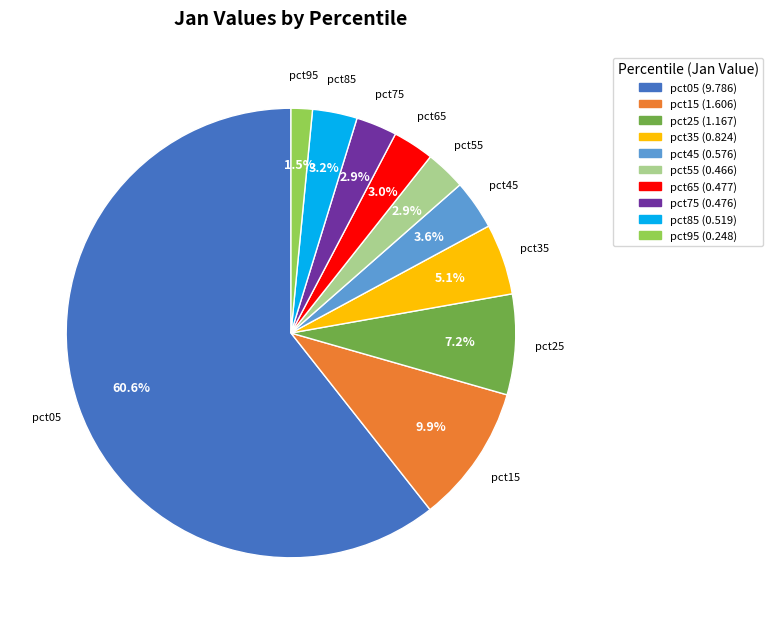

Is pct05 the majority of the pie?

Yes